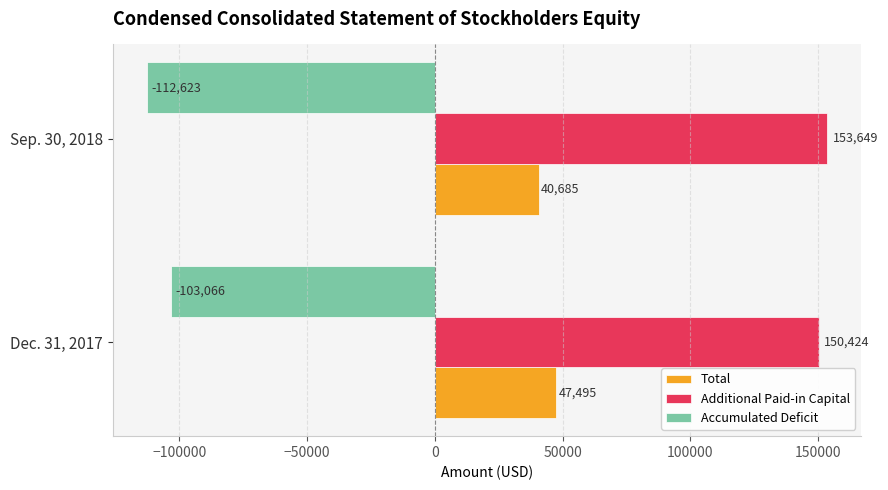

At which label is Additional Paid-in Capital closest to 152036?

Dec. 31, 2017